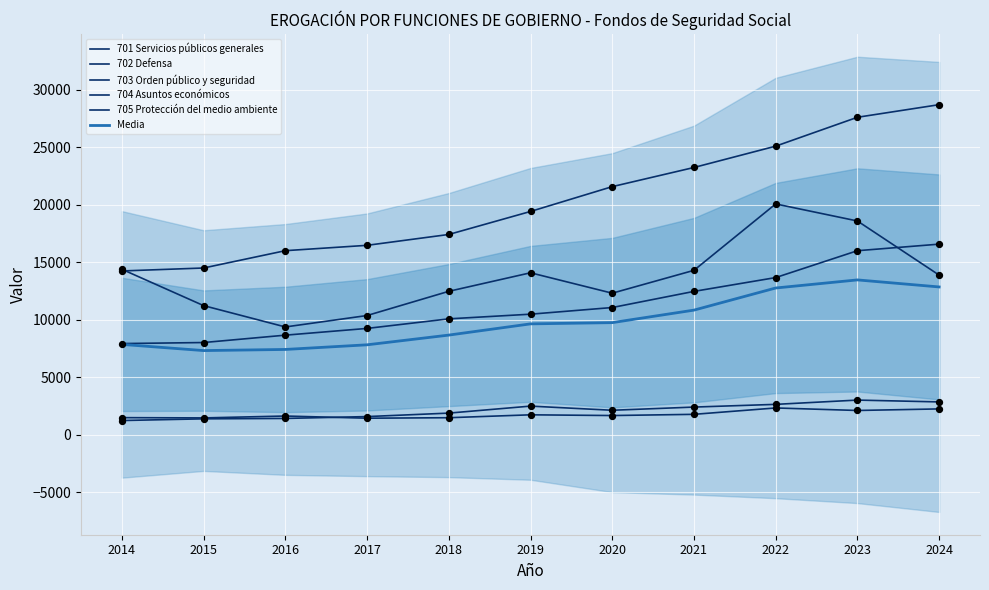

At which category is the sum across all series the highest?

2023